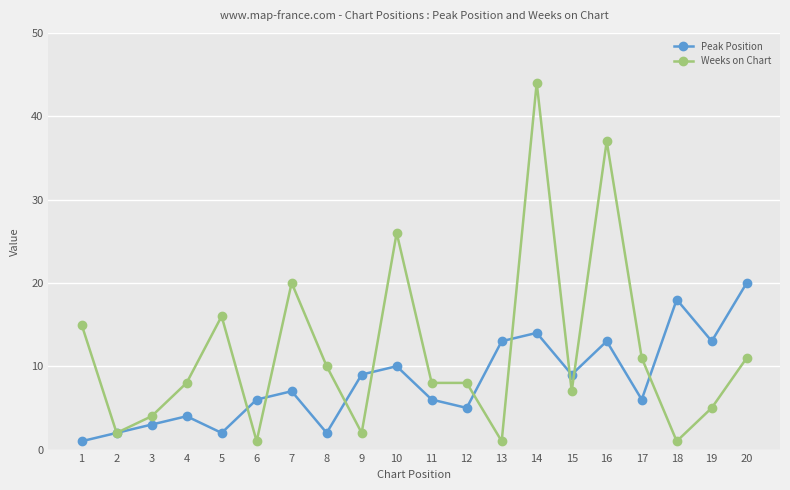

Where is Weeks on Chart nearest to the value 22?

7